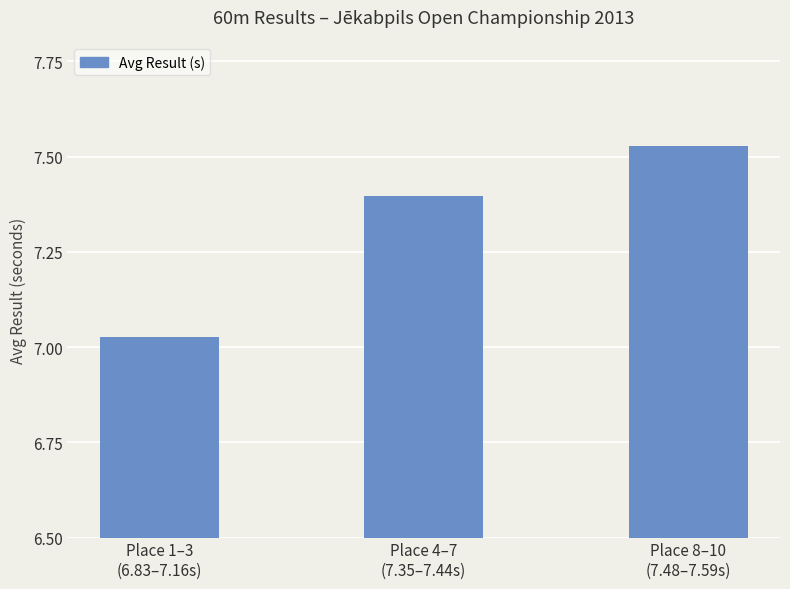

What is the label of the 3rd bar from the right?

Place 1–3
(6.83–7.16s)